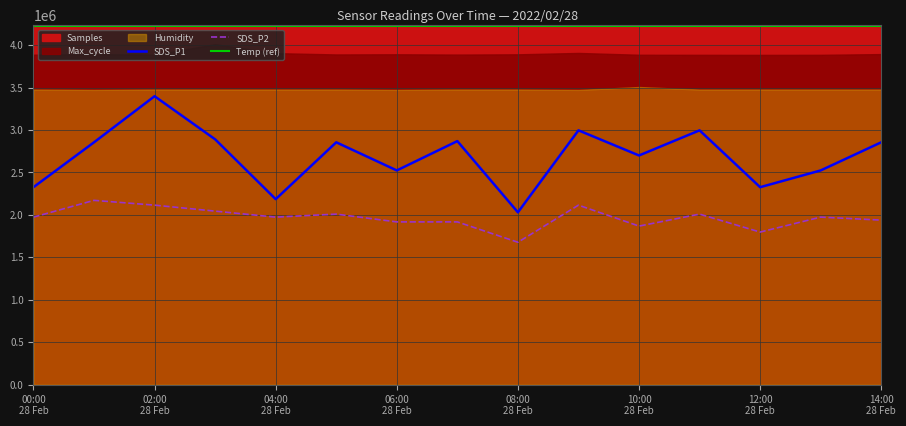

True or false: SDS_P1 and SDS_P2 cross at least once.

False